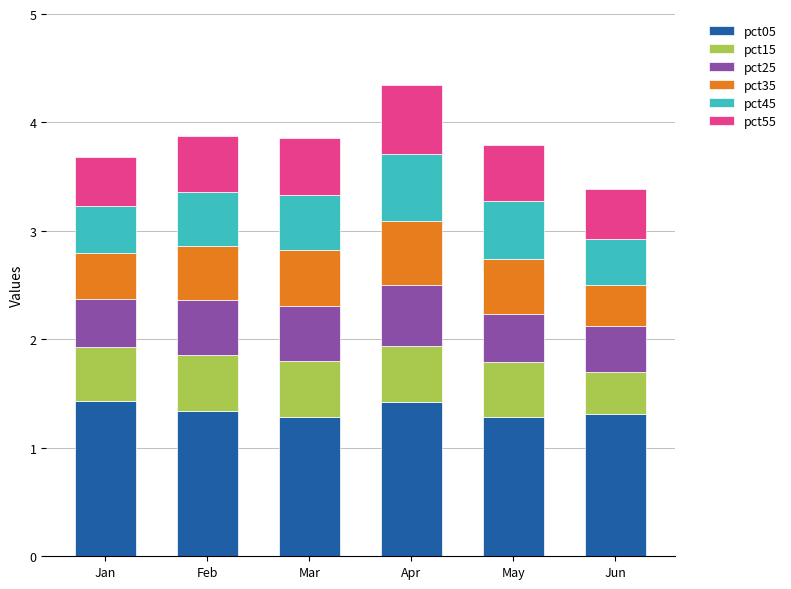

What is the maximum value for pct05?

1.4